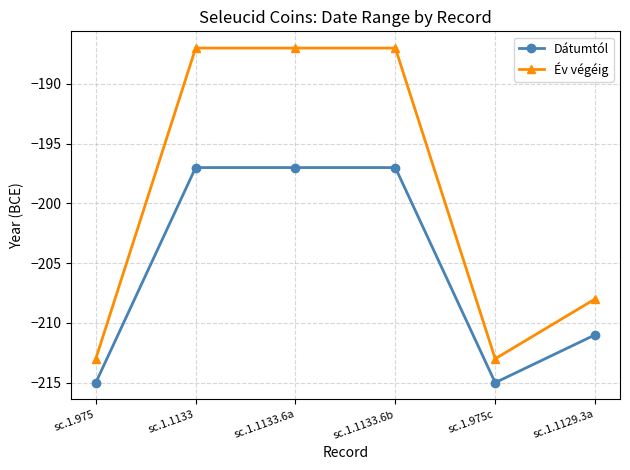

True or false: Év végéig has a value of -372 at sc.1.1129.3a.

False